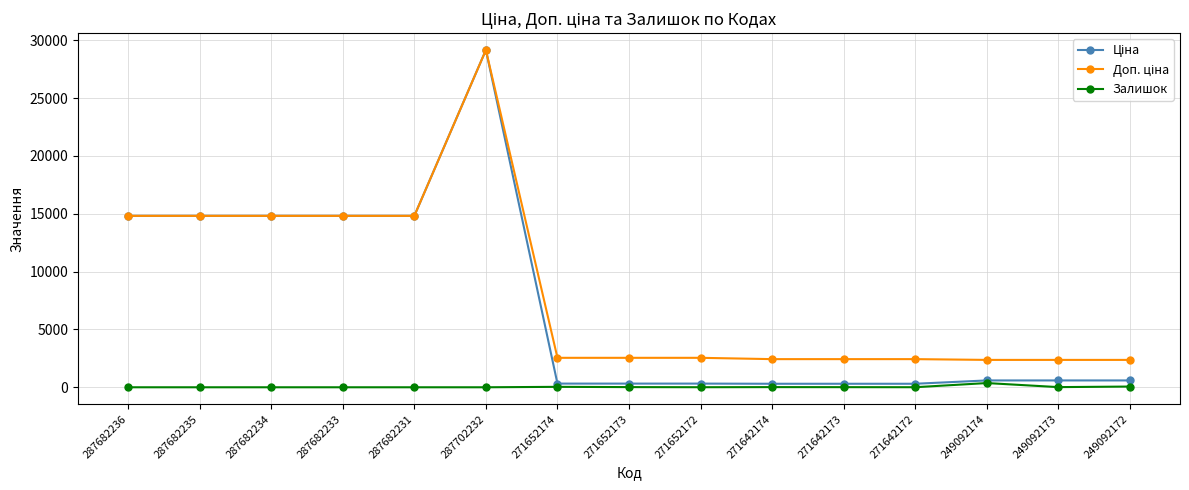

What is the total value across all series at 287682233?

29635.2